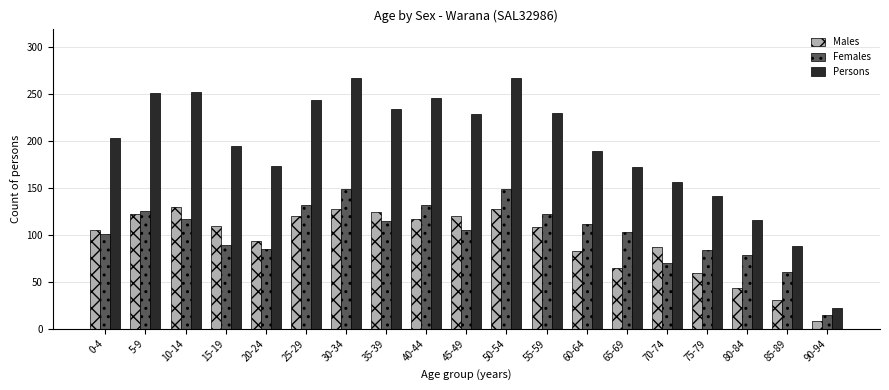

Which series has the largest range (max minus min)?

Persons